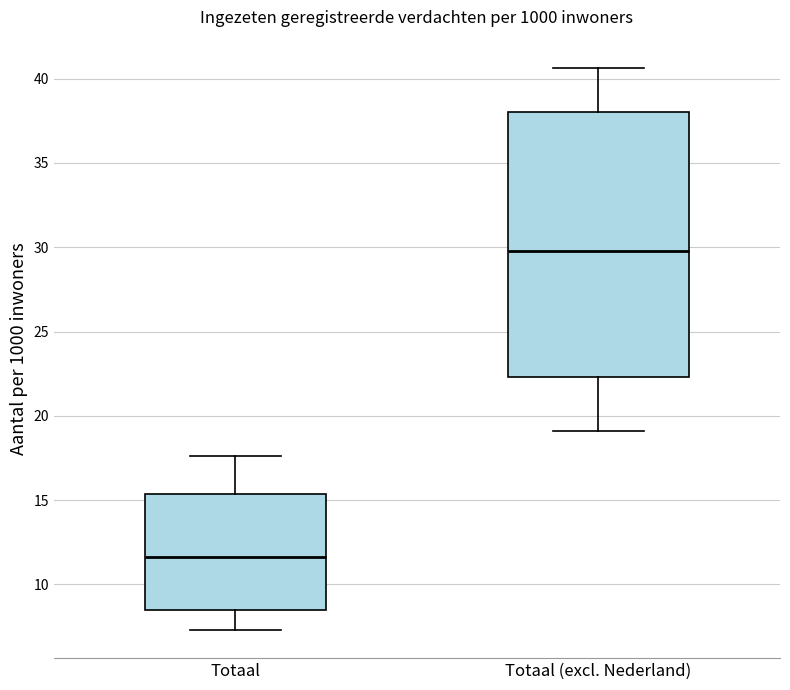

Reading left to right, read every box against the y-axis: the position of its median line, the range the box covers, and the ends of its whiskers. The values are not printed on the chart, so give them approximately, as read against the axis.

Totaal: median 11.5, box 8.5 to 15.5, whiskers 7.5 to 17.5
Totaal (excl. Nederland): median 30.0, box 22.5 to 38.0, whiskers 19.0 to 40.5